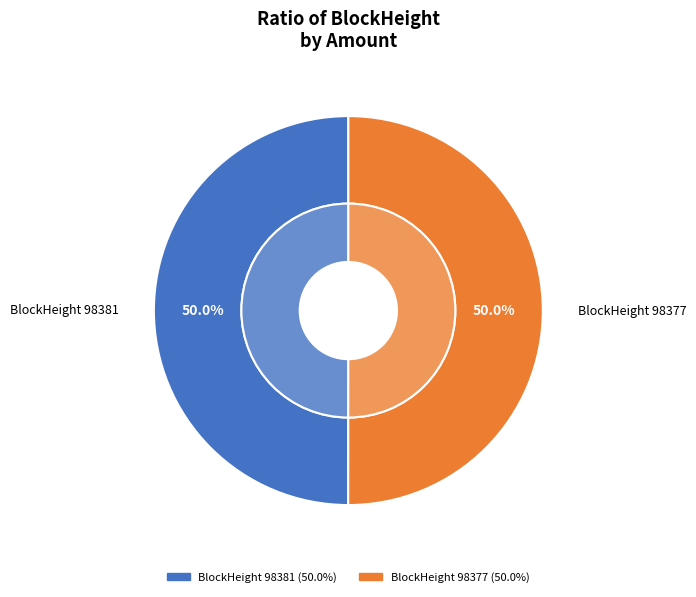

Which category has the smallest portion of the pie?

98381